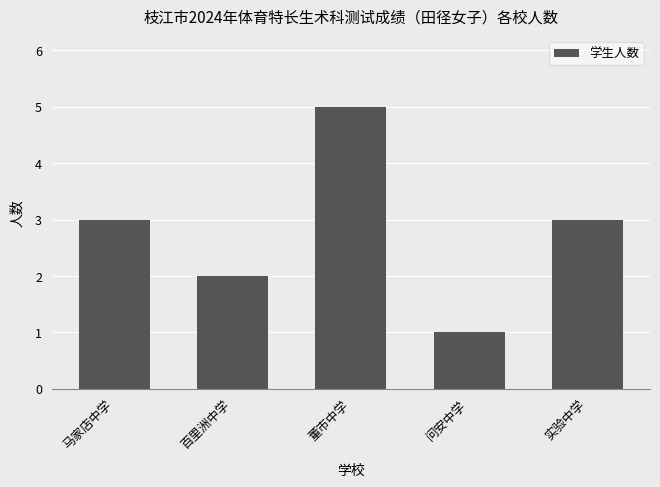

Approximately how many times larger is the value at 实验中学 compared to 董市中学?

0.6